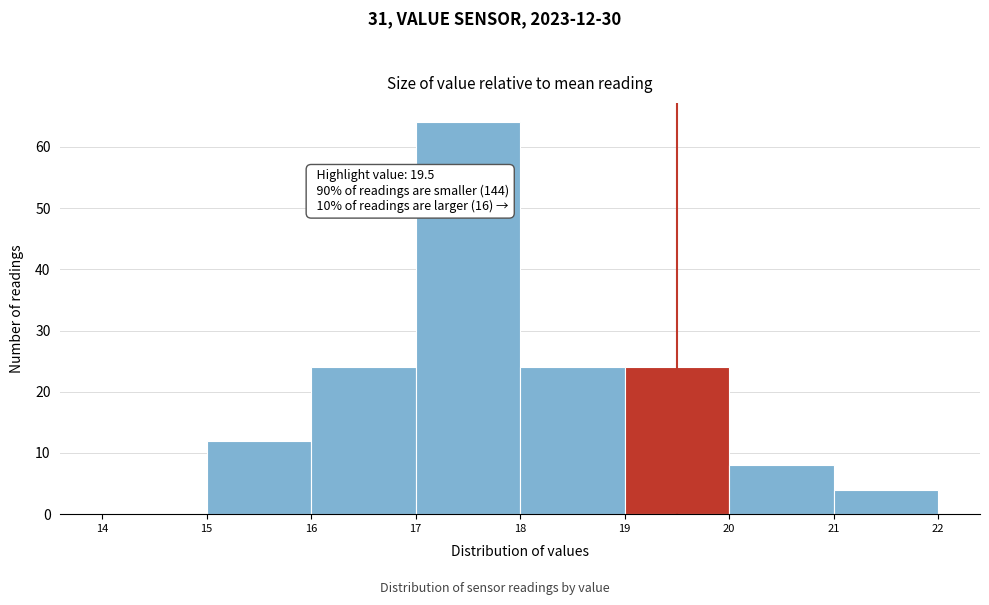

Over which range of the x-axis is the bar tallest?

17 to 18